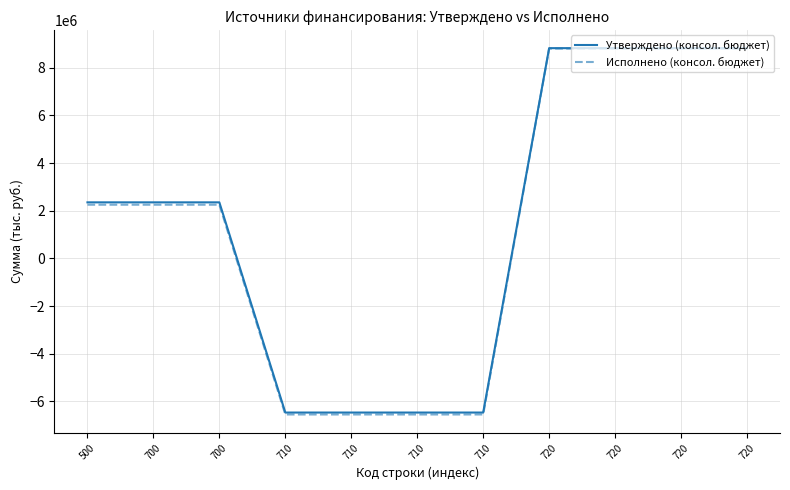

Does the chart display data point markers on the line(s)?

No